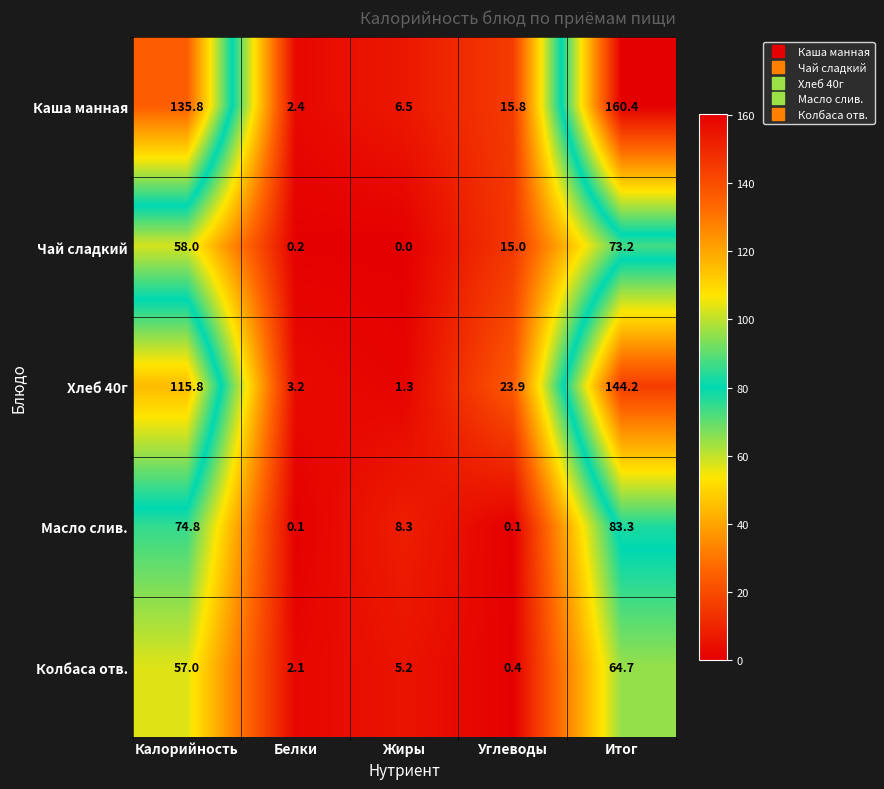

Reading left to right, list all the values displayed in this chart.

Каша манная: 135.8	2.4	6.5	15.8	160.4
Чай сладкий: 58.0	0.2	0.0	15.0	73.2
Хлеб 40г: 115.8	3.2	1.3	23.9	144.2
Масло слив.: 74.8	0.1	8.3	0.1	83.3
Колбаса отв.: 57.0	2.1	5.2	0.4	64.7